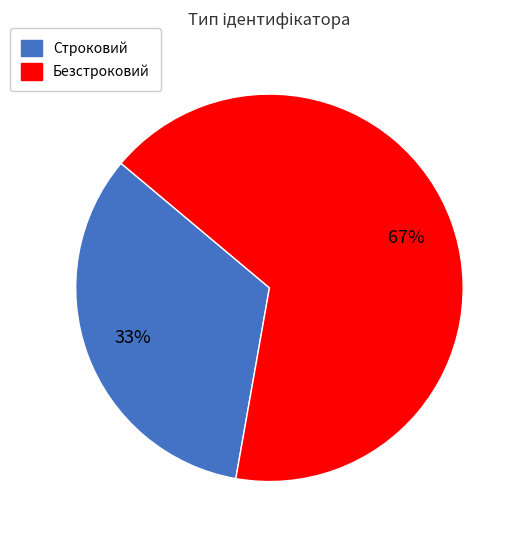

Between Строковий and Безстроковий, which is larger?

Безстроковий